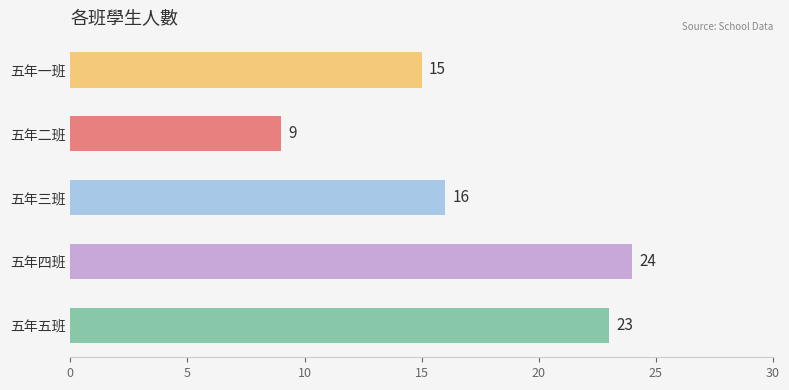

Which label corresponds to the largest value in the chart?

五年四班